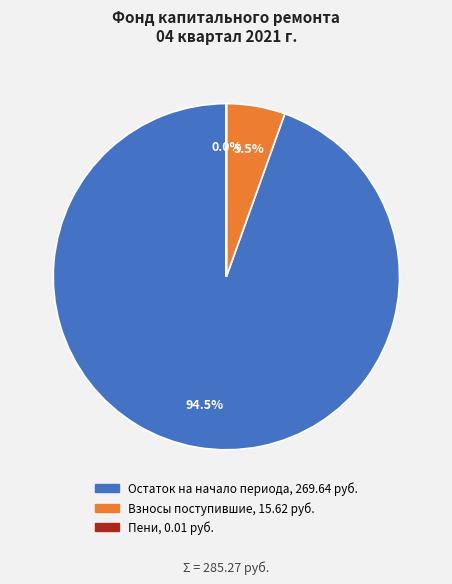

Does any single category account for the majority?

Yes